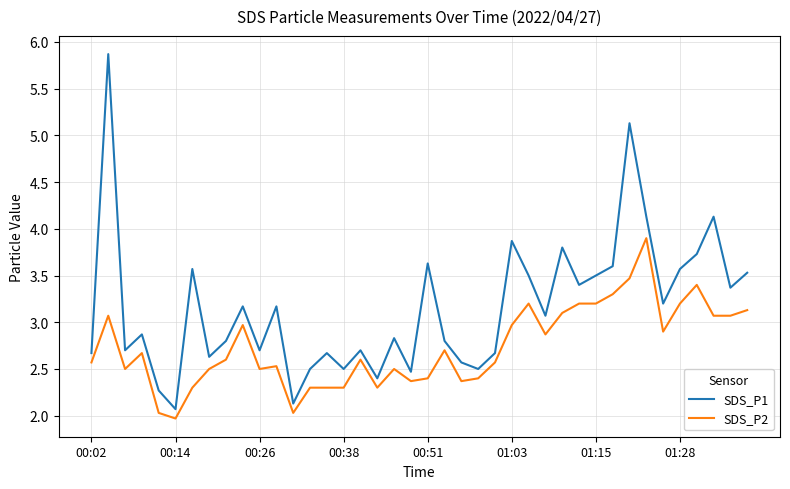

What is the greatest value displayed?

5.9